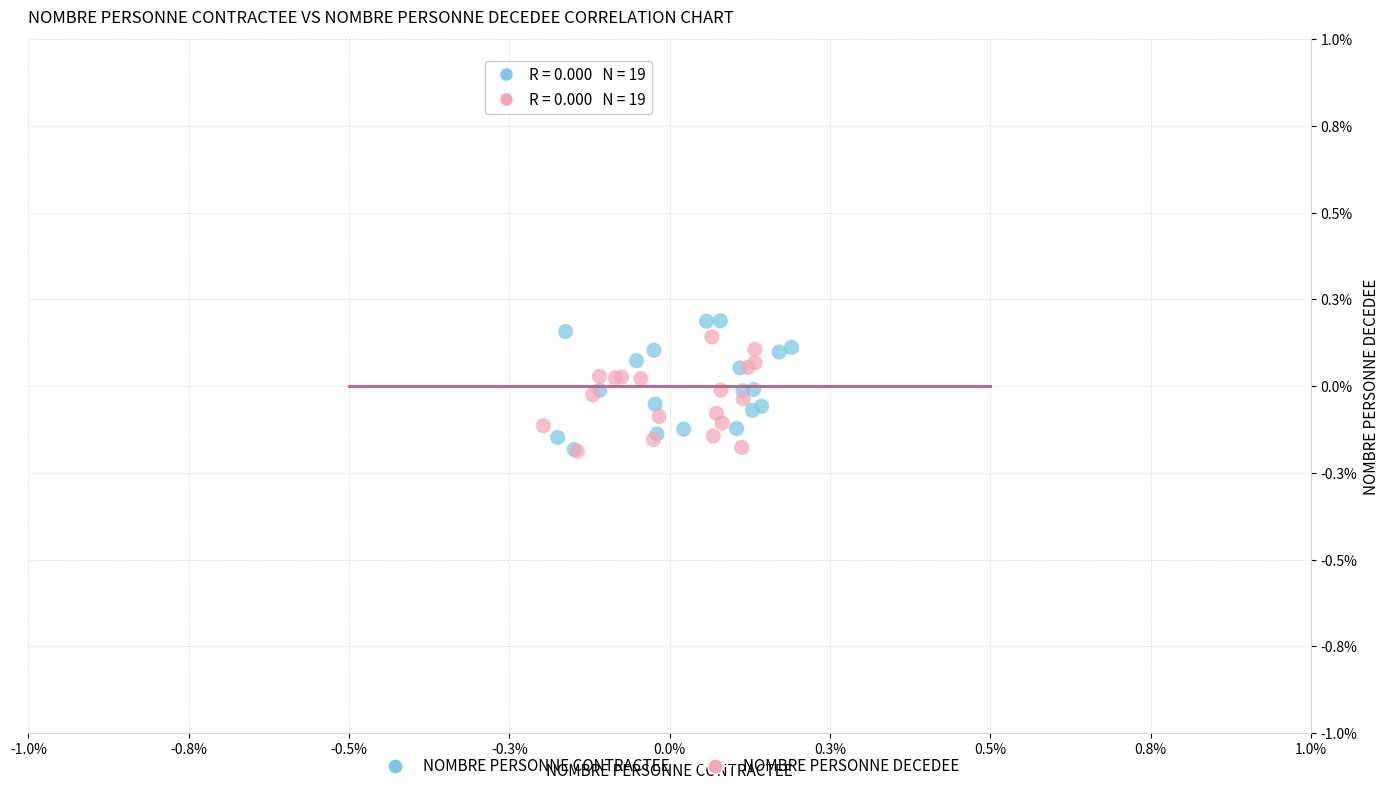

Which series has the widest spread of Y values?

NOMBRE PERSONNE CONTRACTEE